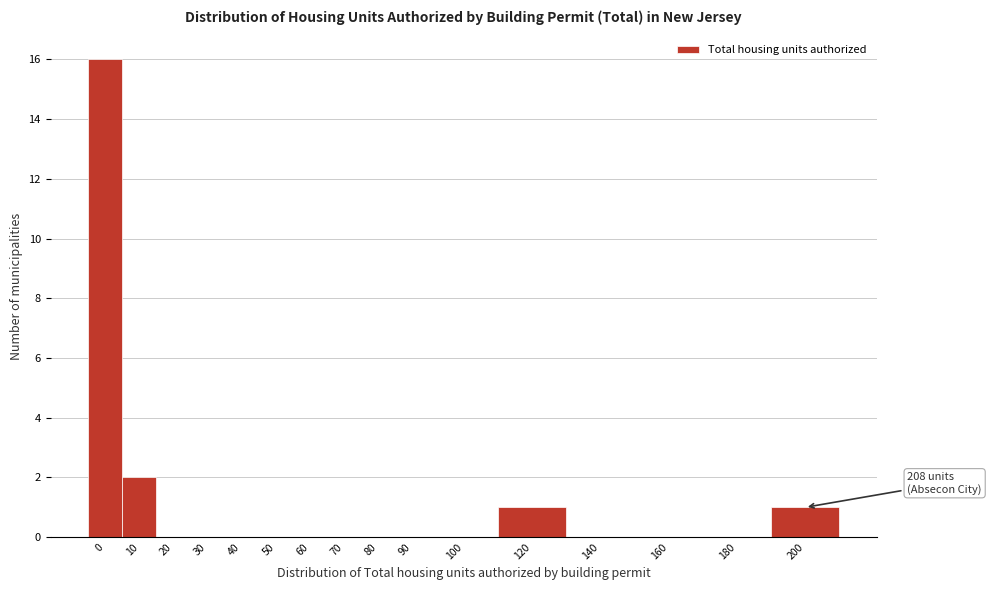

Reading right to left, what are all the values shown in this chart?

200=1	180=0	160=0	140=0	120=1	100=0	90=0	80=0	70=0	60=0	50=0	40=0	30=0	20=0	10=2	0=16